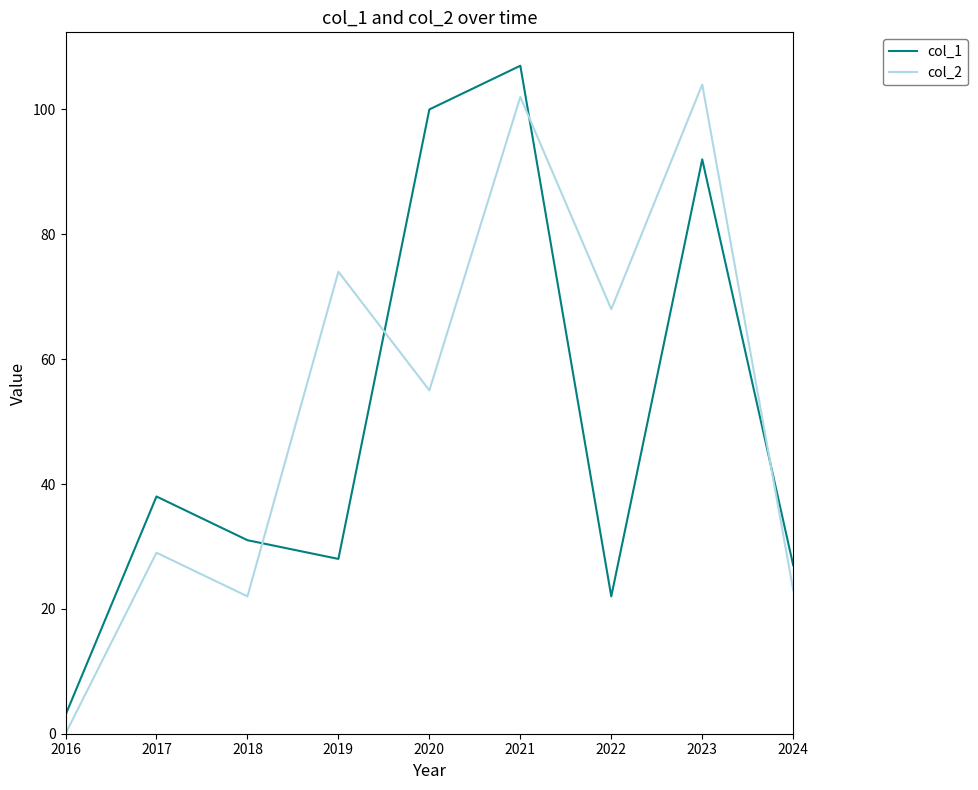

True or false: col_1 has more than 2 interior local peaks.

True